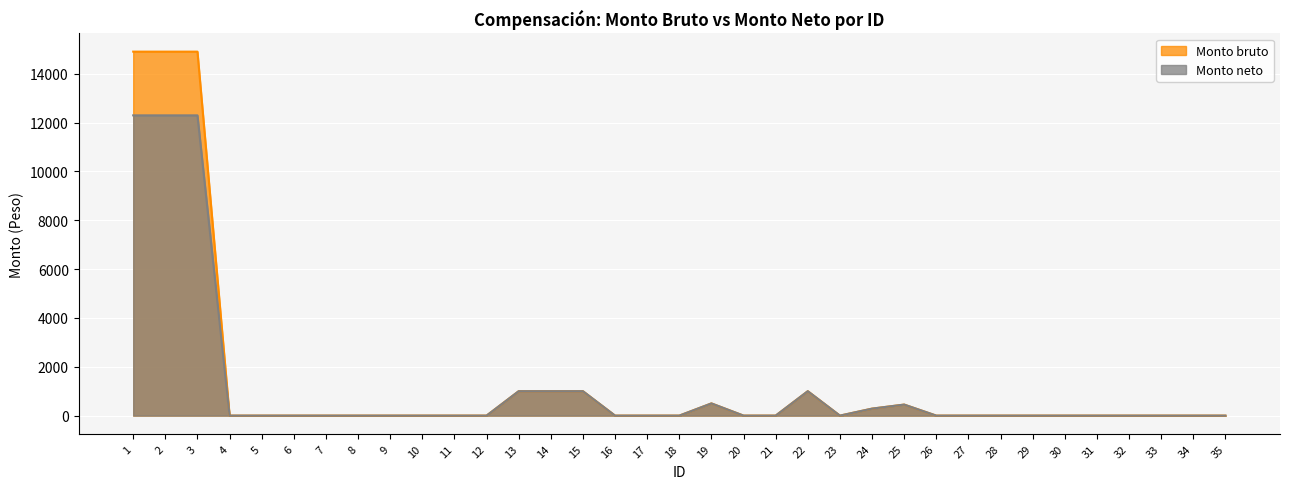

Rank the series by their maximum value, from lowest to highest.

Monto neto, Monto bruto